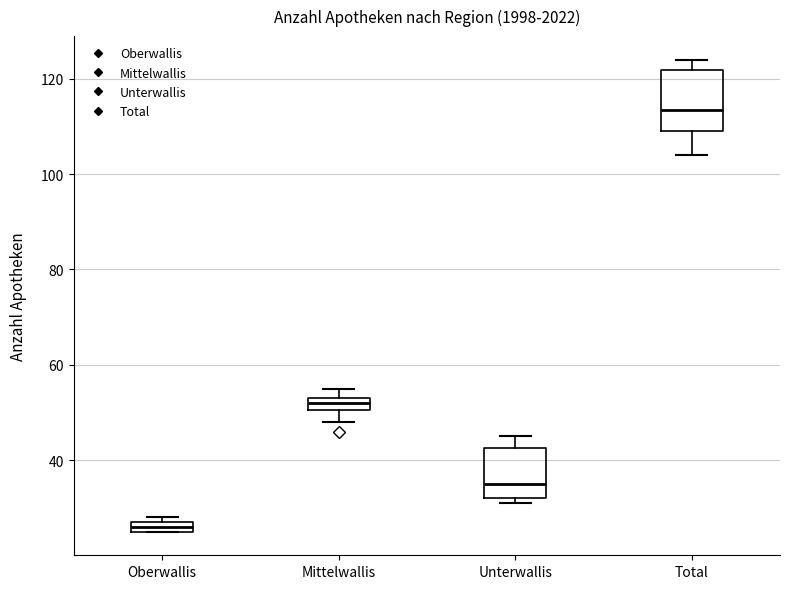

Where is the lower edge of the box for Oberwallis on the y-axis? The values are not printed on the chart, so give them approximately, as read against the axis.

26